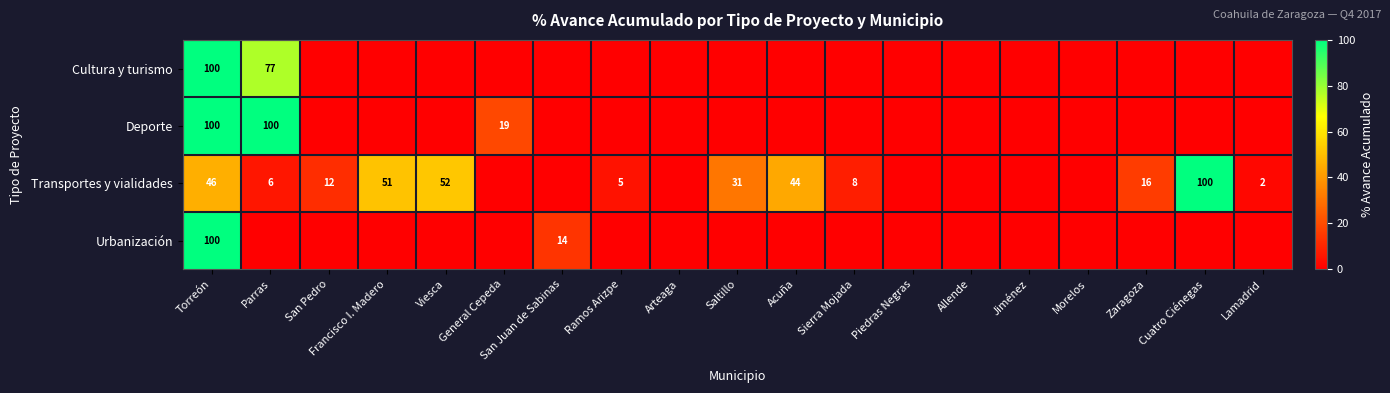

Is the value of Transportes y vialidades at Acuña greater than the value of Deporte at Parras?

No